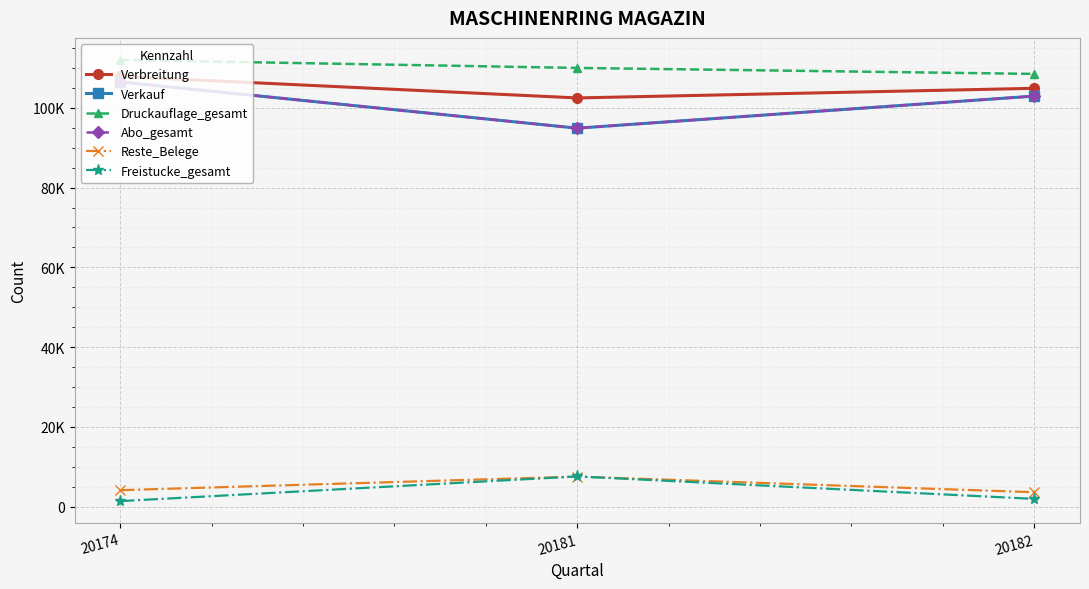

What is the sum of all Verkauf values?

304313